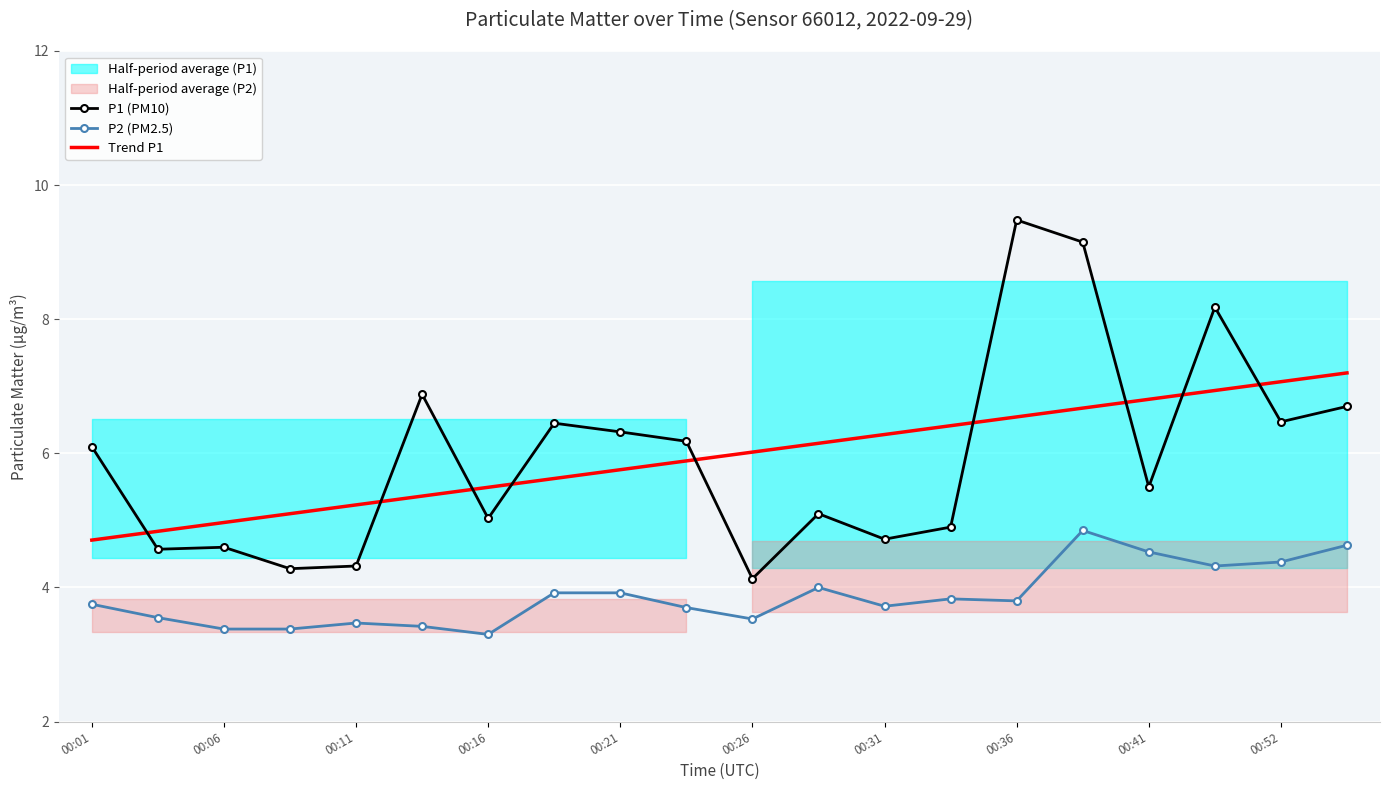

The value of Trend P1 at 15 is 9.9. True or false?

False